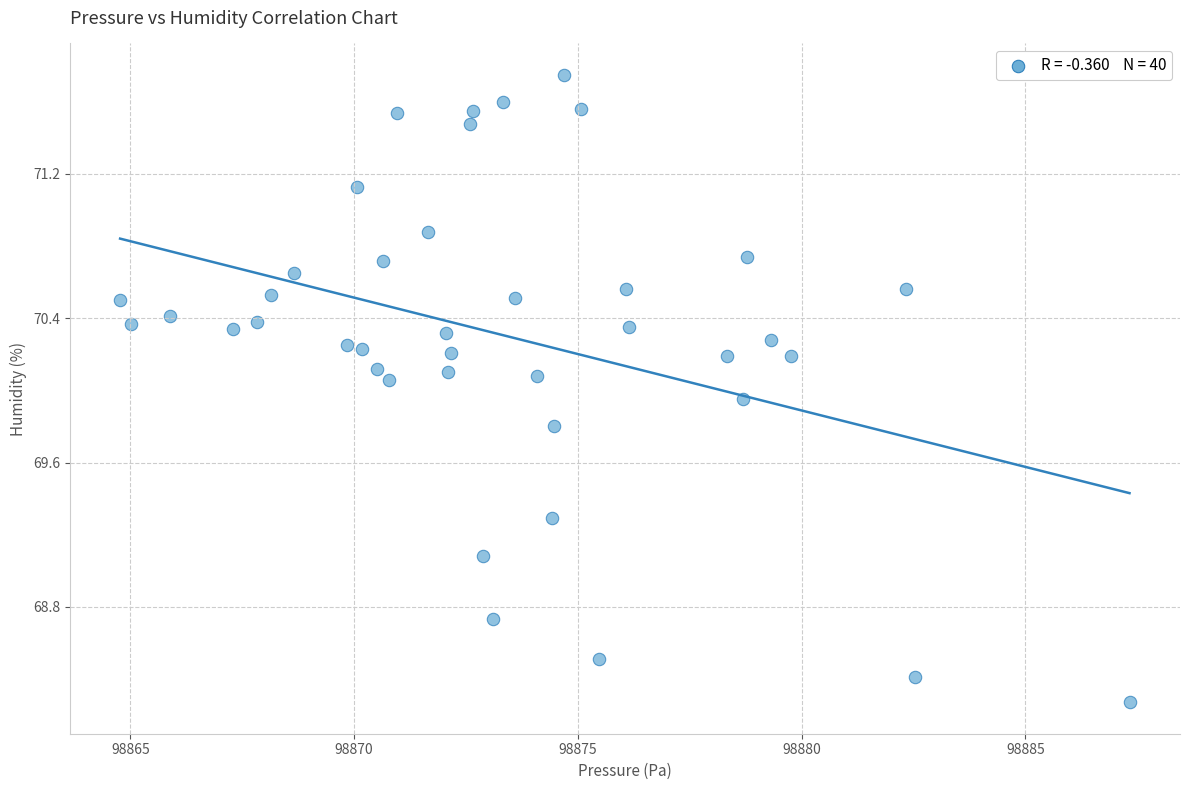

What is the range of Y values (max minus min)?

3.5